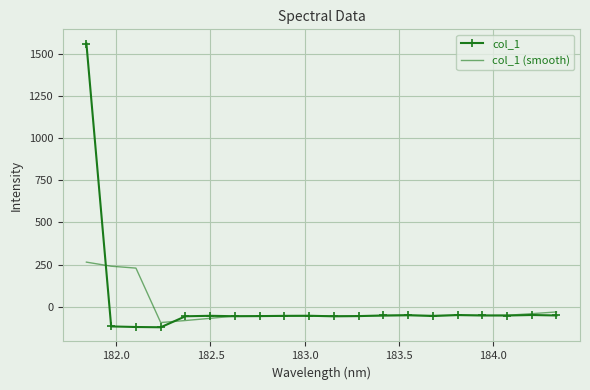

What is the lowest value of the col_1 series?

-121.0